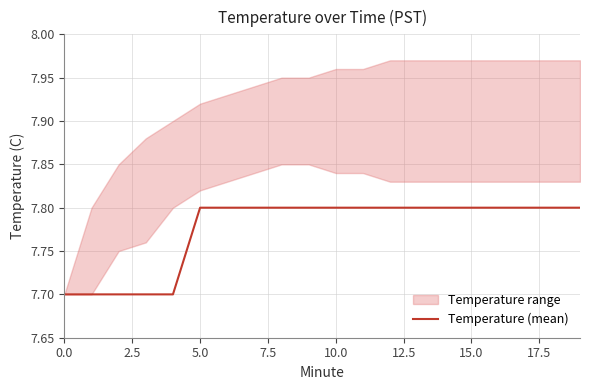

What is the highest value of the Temperature (mean) series?

7.8